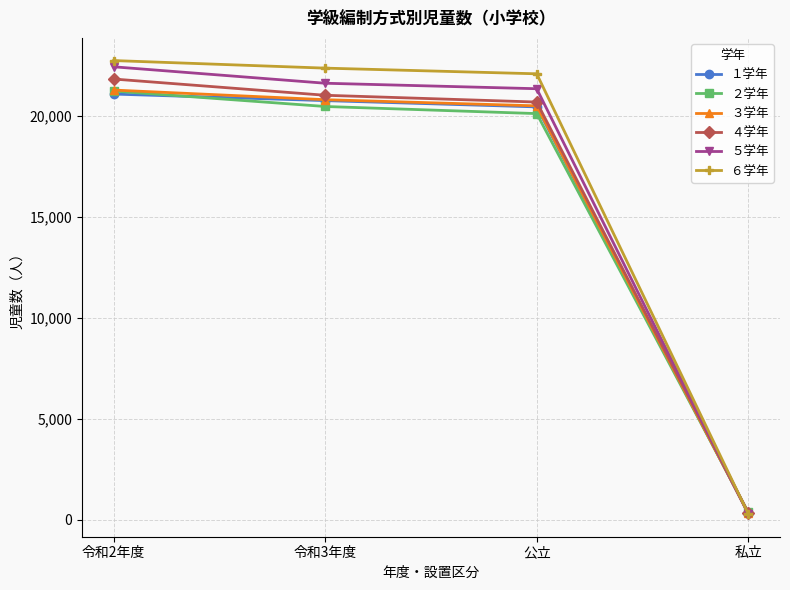

How many categories are shown in the chart?

4